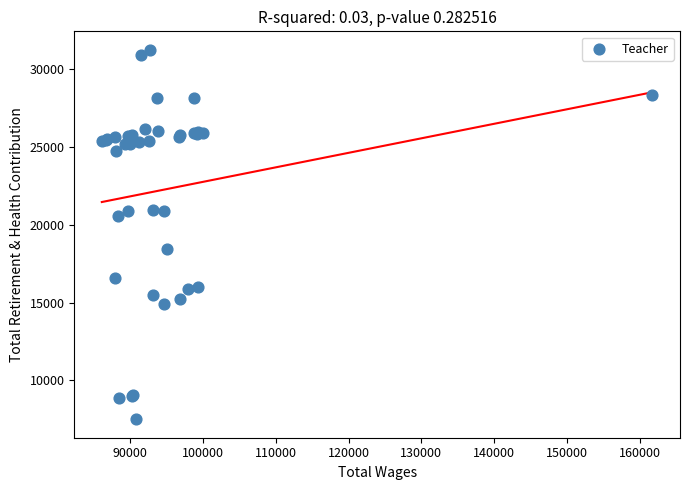

What Y value in the scatter plot is closest to 19372?

18431